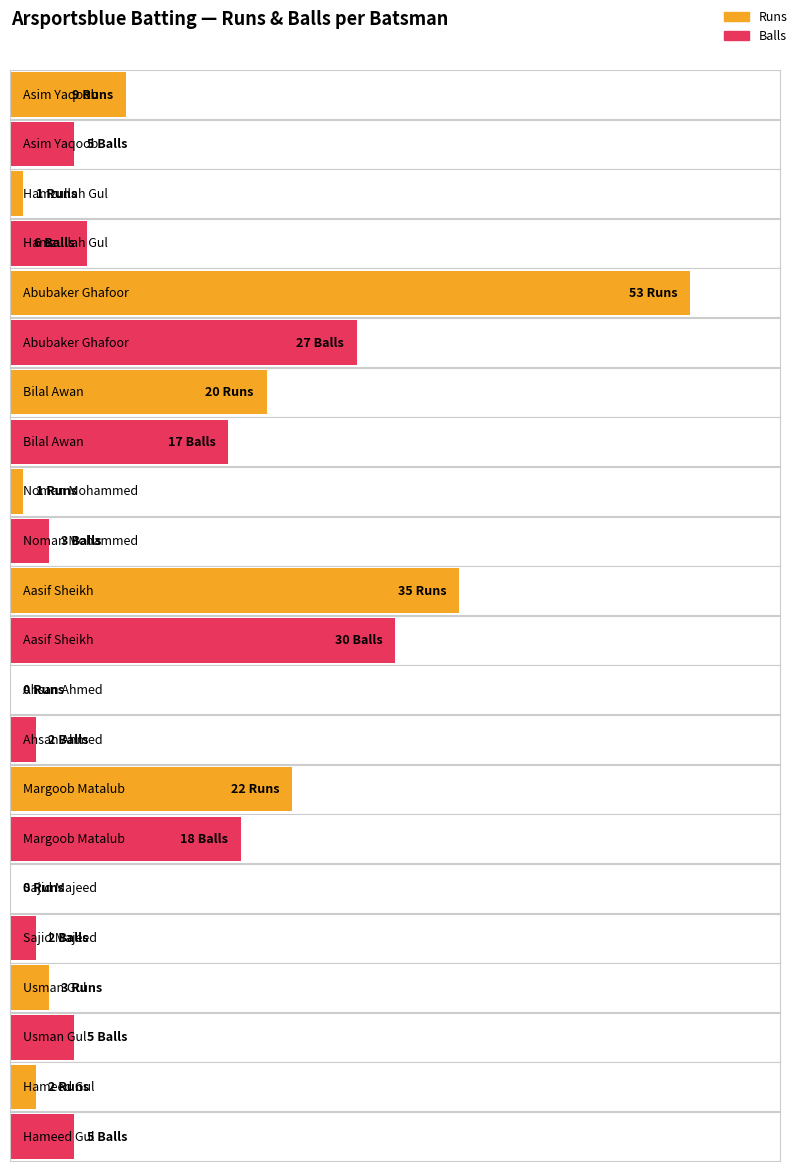

At which category is the sum across all series the highest?

Abubaker Ghafoor